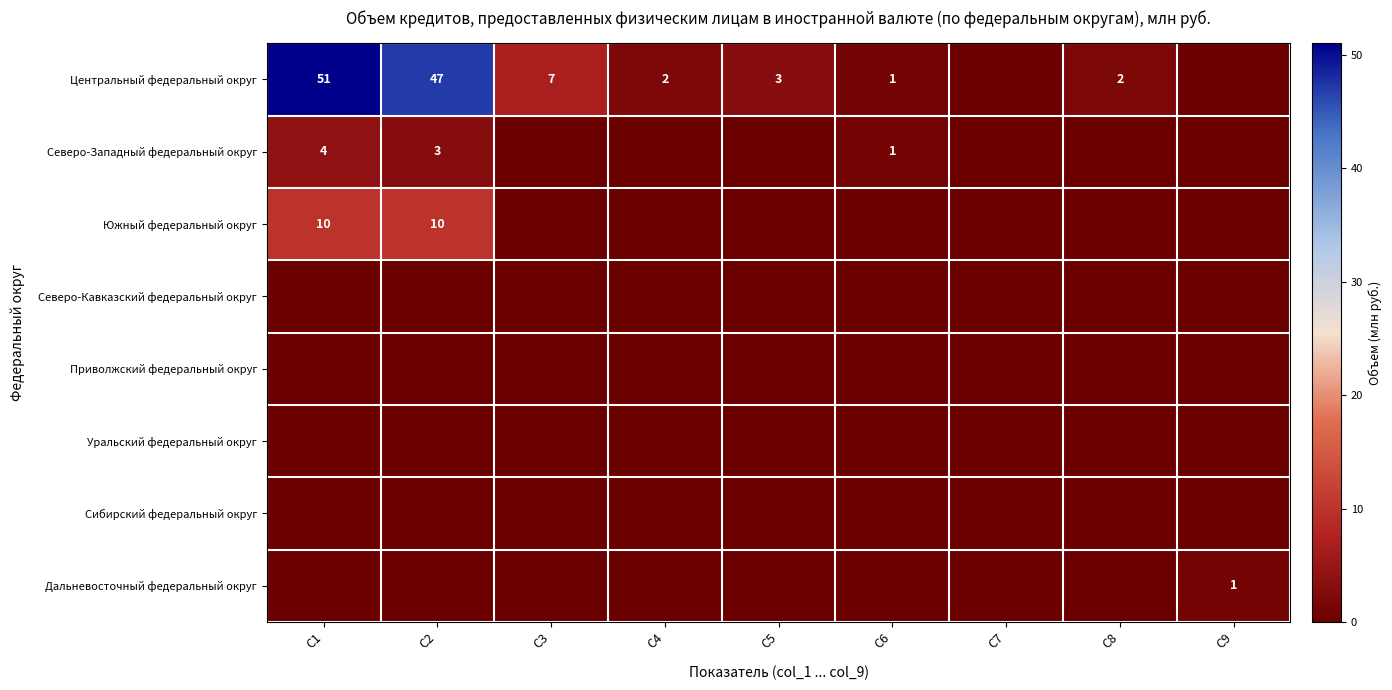

At how many categories does at least one series exceed 45?

2